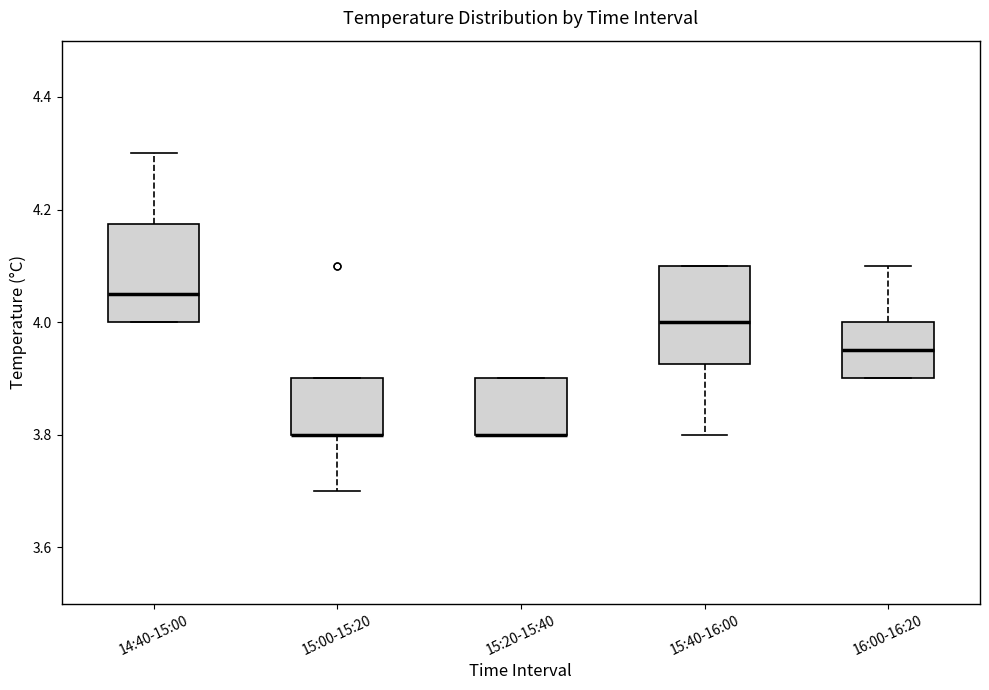

Where does the lower whisker of the box for 15:00-15:20 end on the y-axis? The values are not printed on the chart, so give them approximately, as read against the axis.

3.70